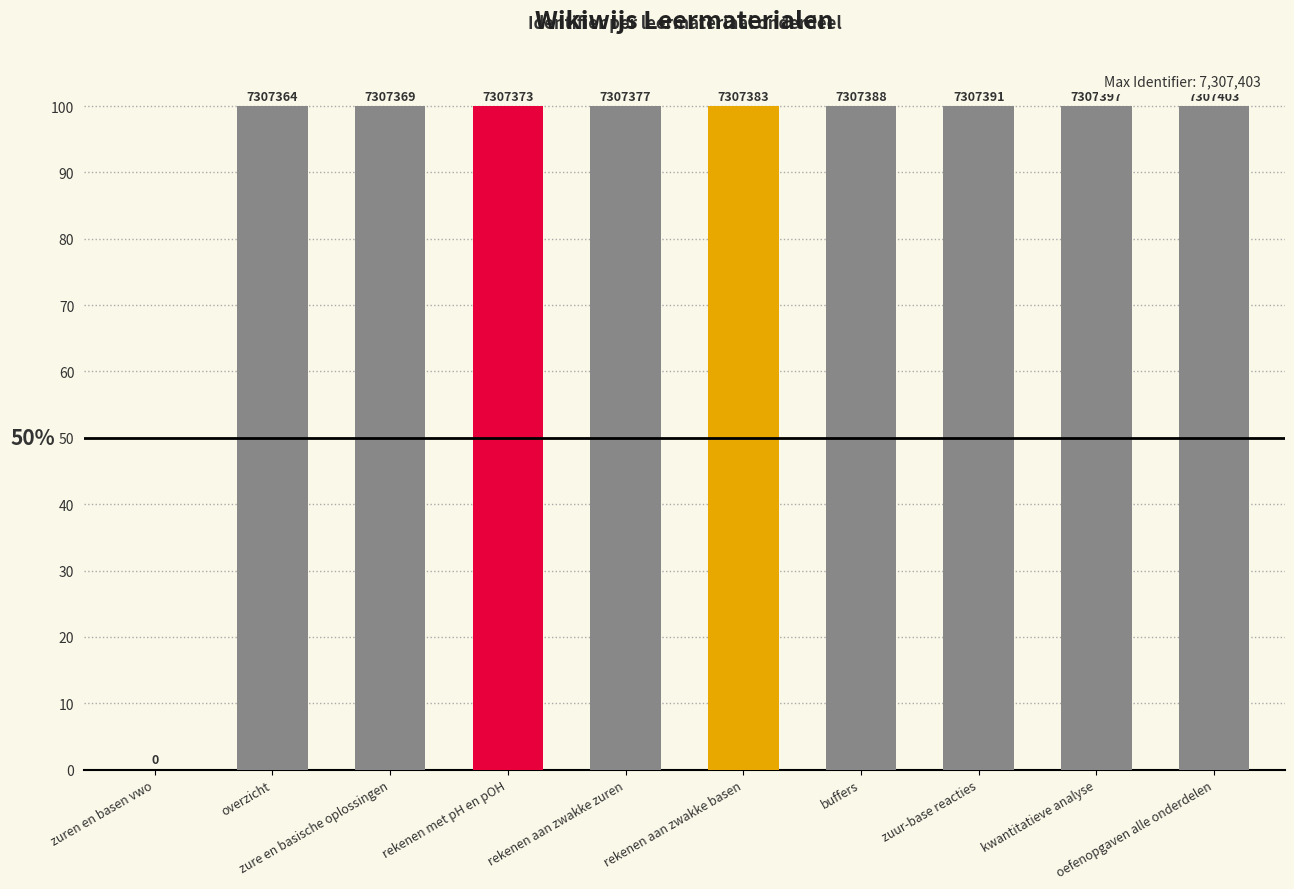

Reading left to right, transcribe all the data shown in this chart.

zuren en basen vwo=0.0	overzicht=100.0	zure en basische oplossingen=100.0	rekenen met pH en pOH=100.0	rekenen aan zwakke zuren=100.0	rekenen aan zwakke basen=100.0	buffers=100.0	zuur-base reacties=100.0	kwantitatieve analyse=100.0	oefenopgaven alle onderdelen=100.0